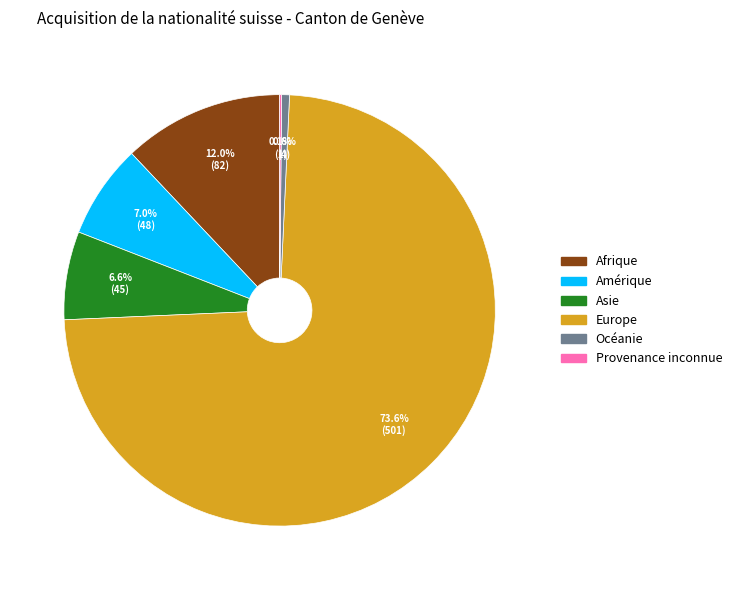

What portion of the pie excludes Afrique?

88.0%